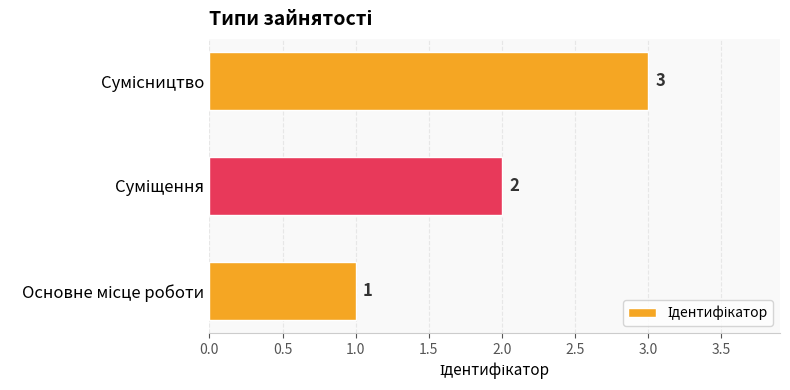

What is the maximum value shown in the chart?

3